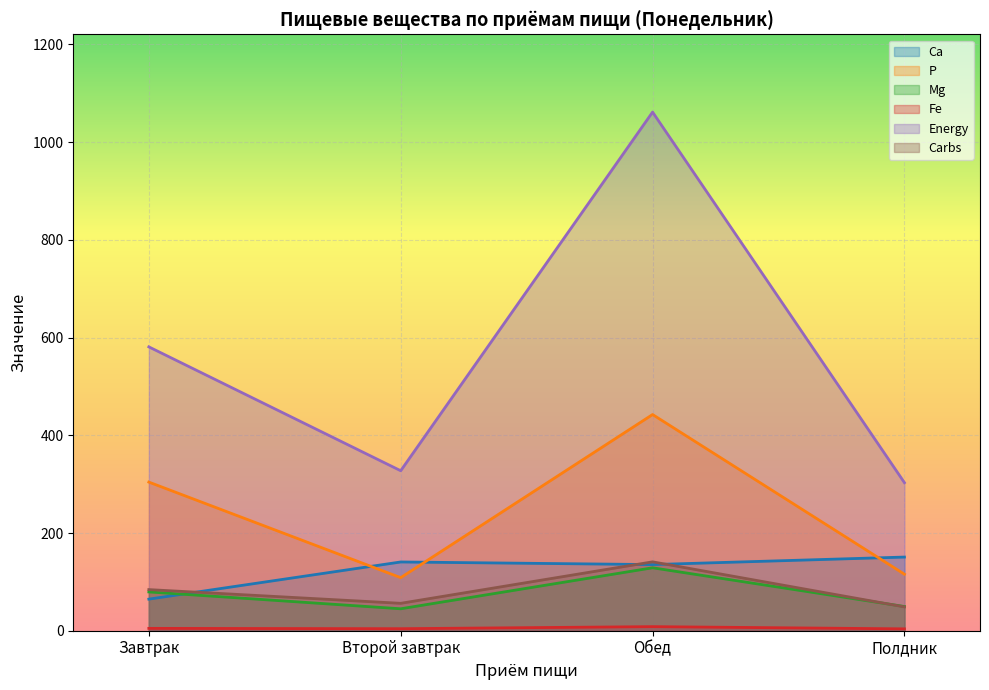

At which category does Fe reach its first local valley?

Второй завтрак